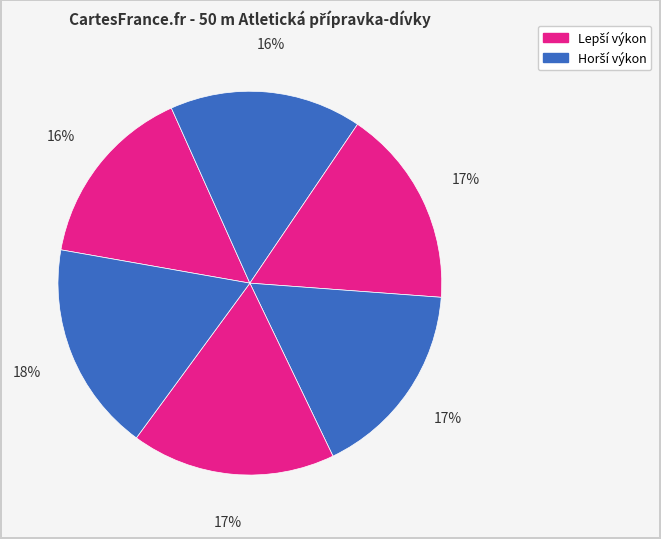

Count the number of slices in the pie.

6